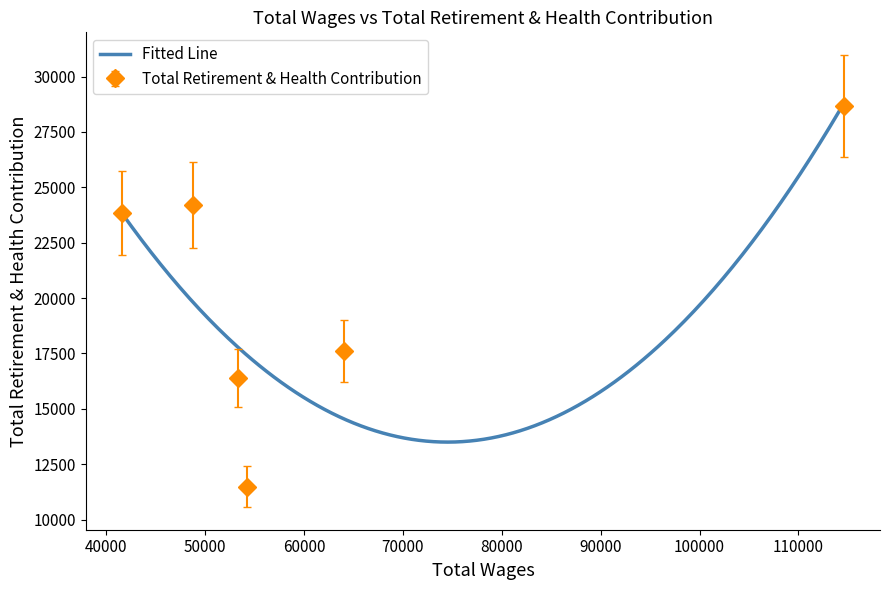

Is it true that the value at CF-Accountant is 17600?

True